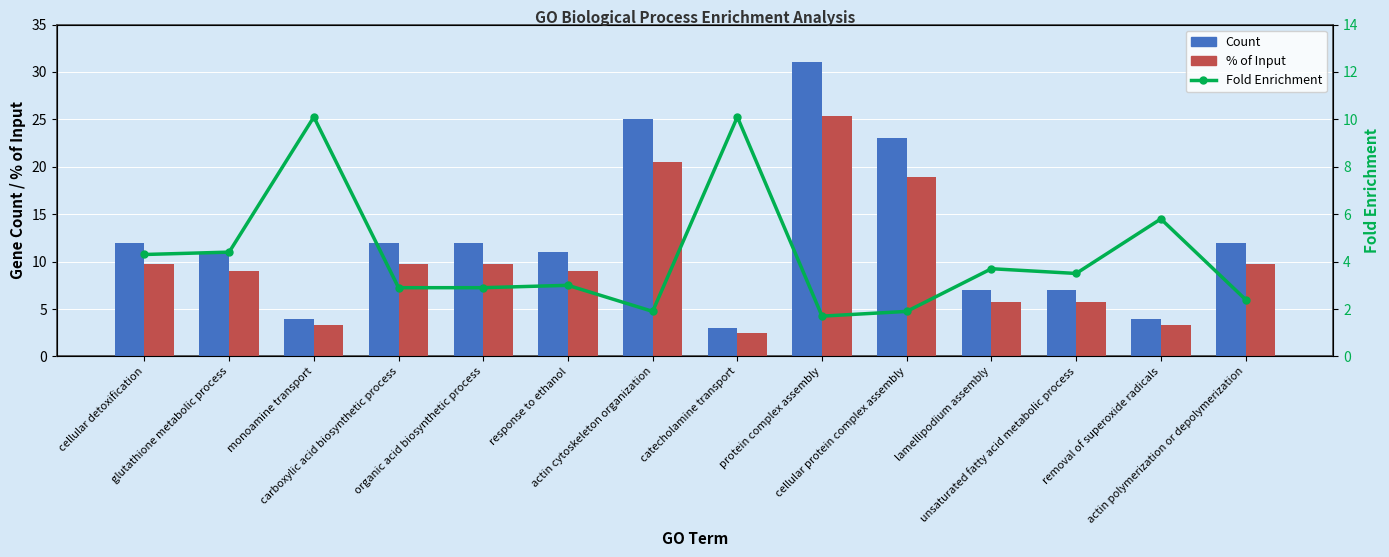

Which series has the largest range (max minus min)?

Count